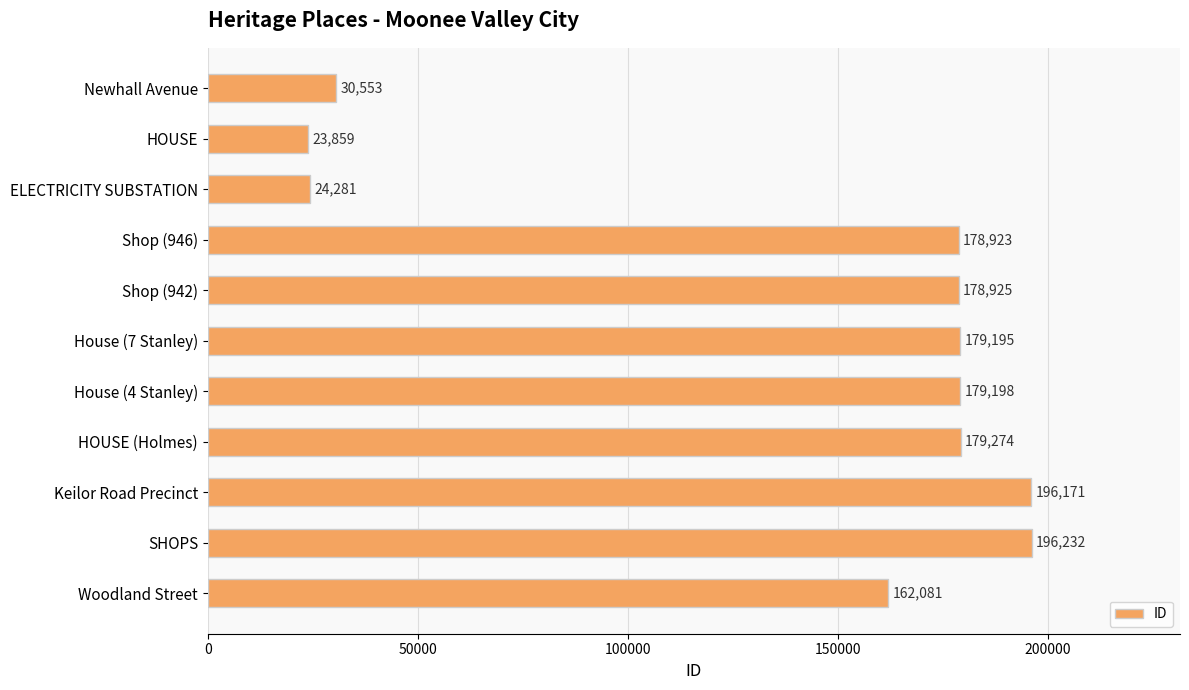

Which category has the lowest value across all series?

HOUSE